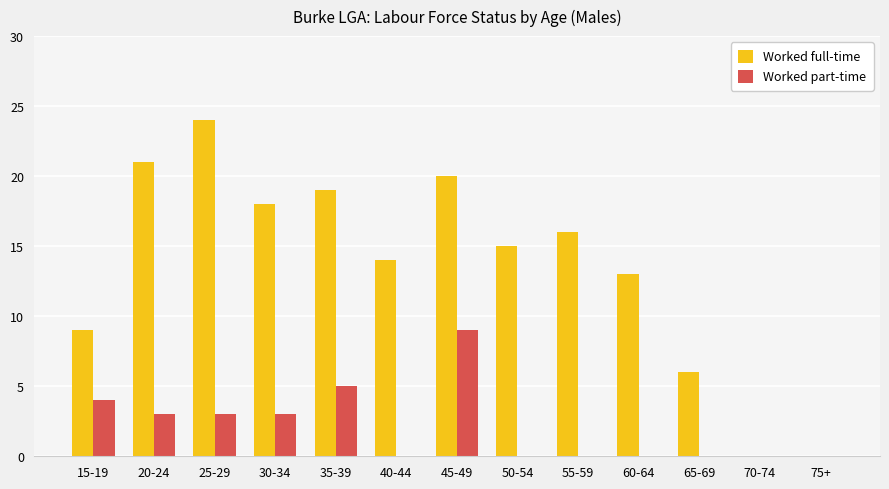

What is the sum of all Worked part-time values?

27